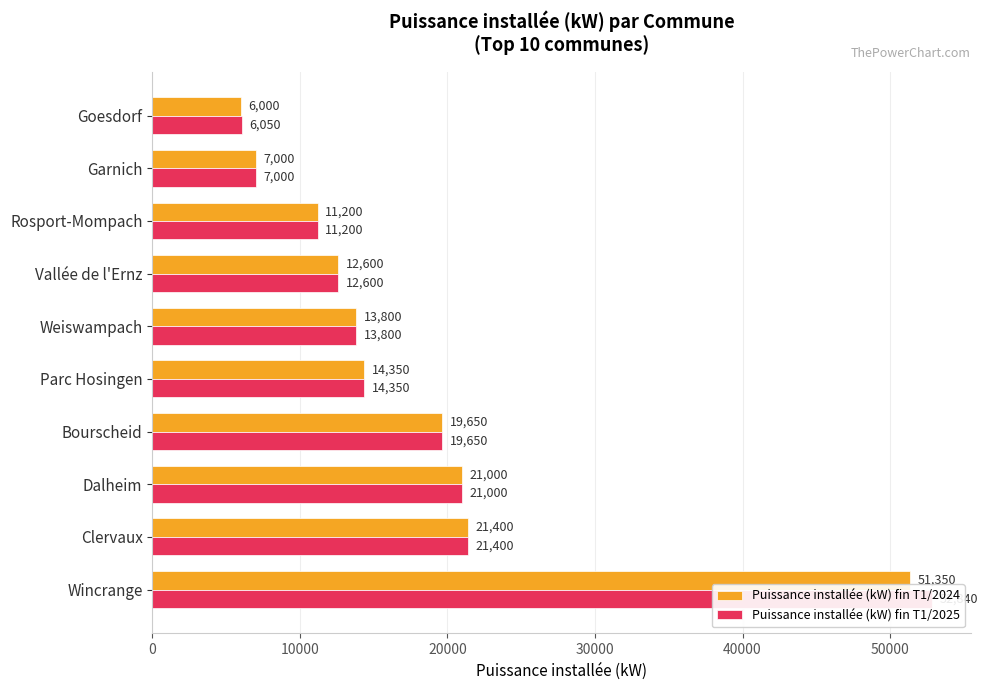

At how many categories does at least one series exceed 46256?

1